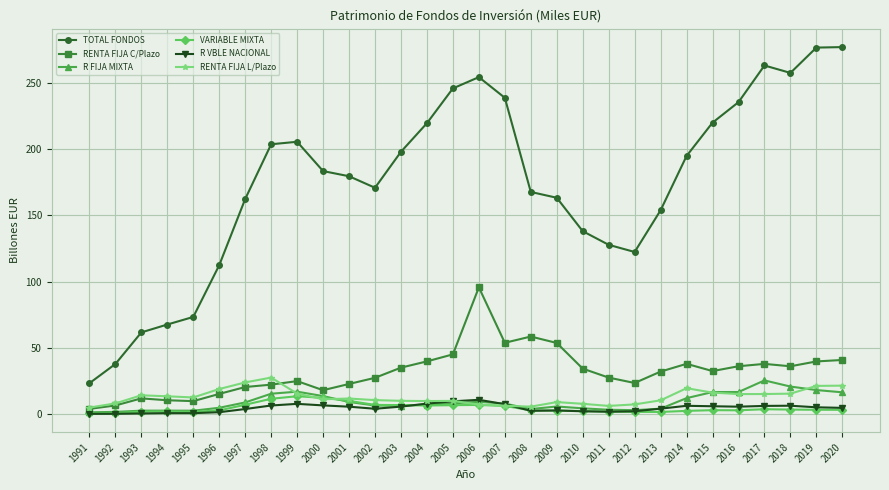

The value of RENTA FIJA L/Plazo at 2013 is 10.3. True or false?

True